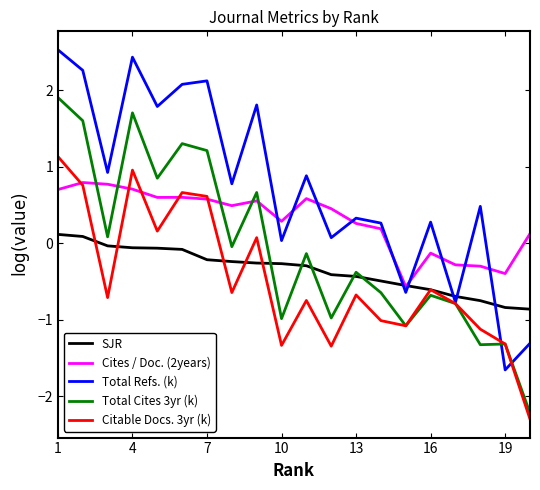

Is this an area chart (filled region under the line)?

No